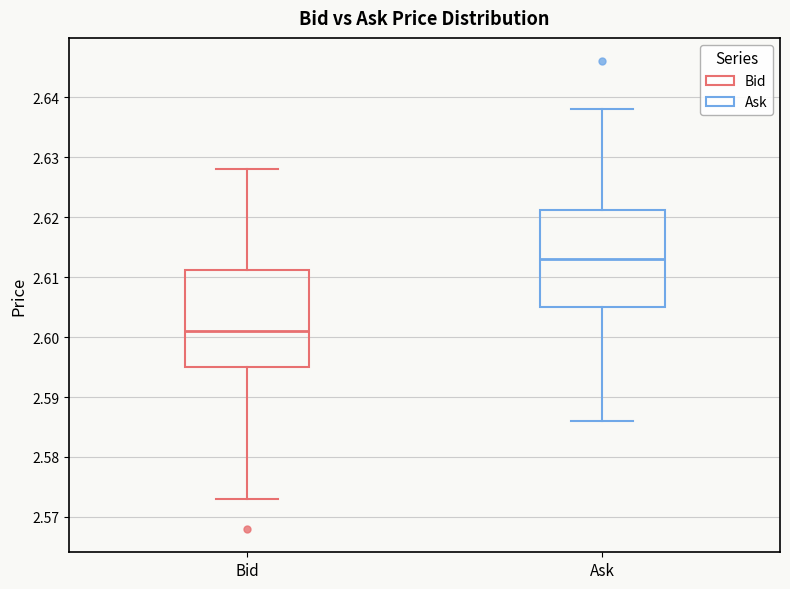

Where is the lower edge of the box for Bid on the y-axis? The values are not printed on the chart, so give them approximately, as read against the axis.

2.595